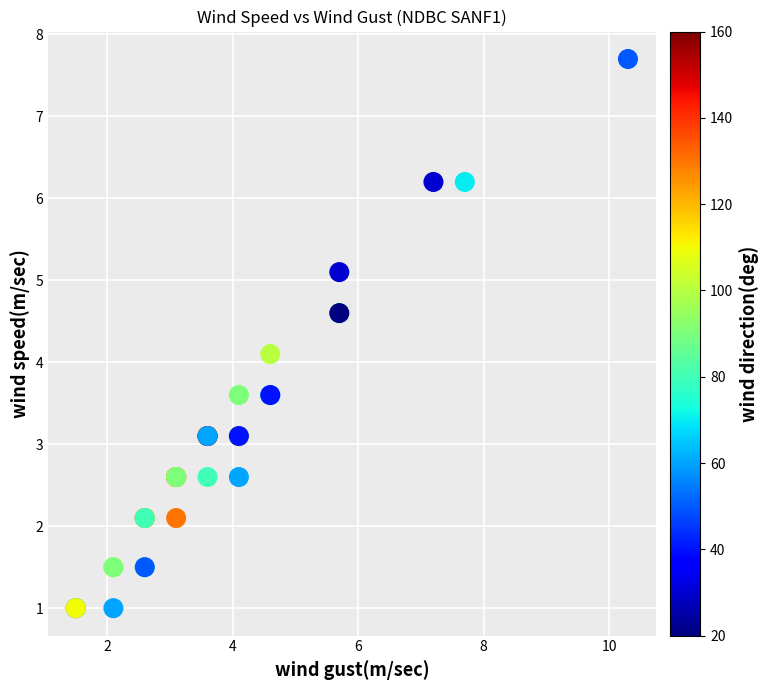

What Y value in the scatter plot is closest to 4?

4.1